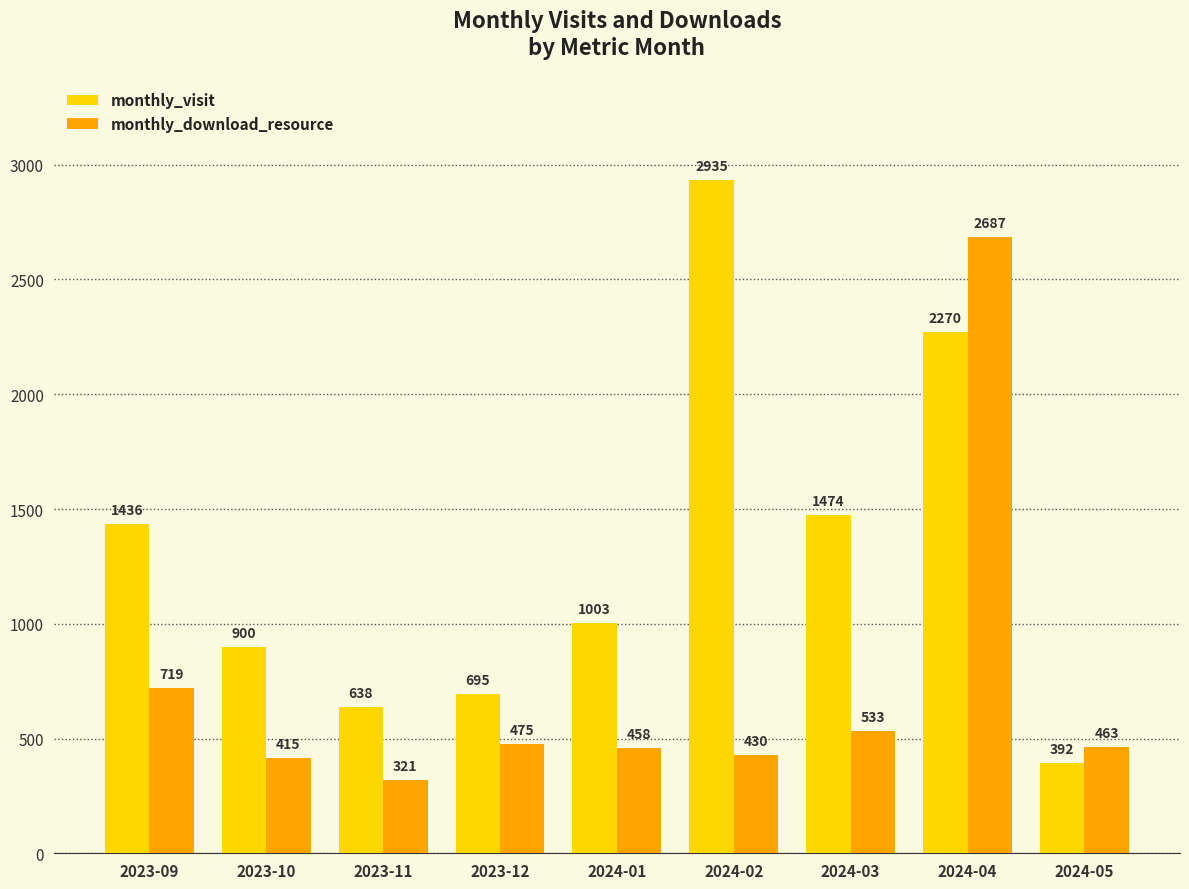

Which label corresponds to the smallest value in the chart?

2023-11